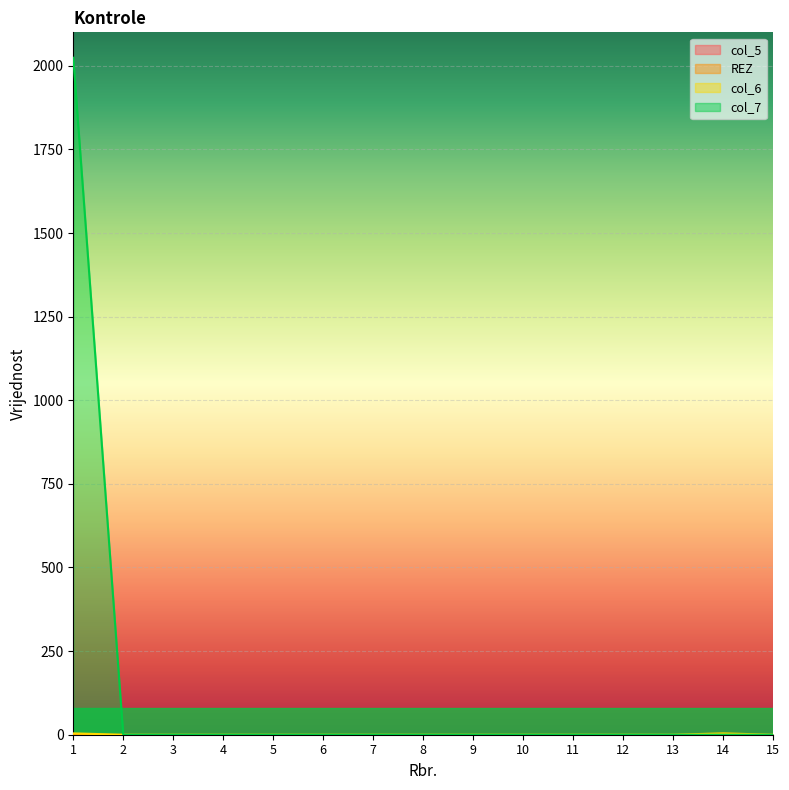

Reading right to left, transcribe all the data shown in this chart.

col_6: 15=0	14=4	13=0	12=0	11=0	10=0	9=0	8=0	7=0	6=0	5=0	4=0	3=0	2=0	1=4
col_7: 15=0	14=0	13=0	12=0	11=0	10=0	9=0	8=0	7=0	6=0	5=0	4=0	3=0	2=0	1=2024